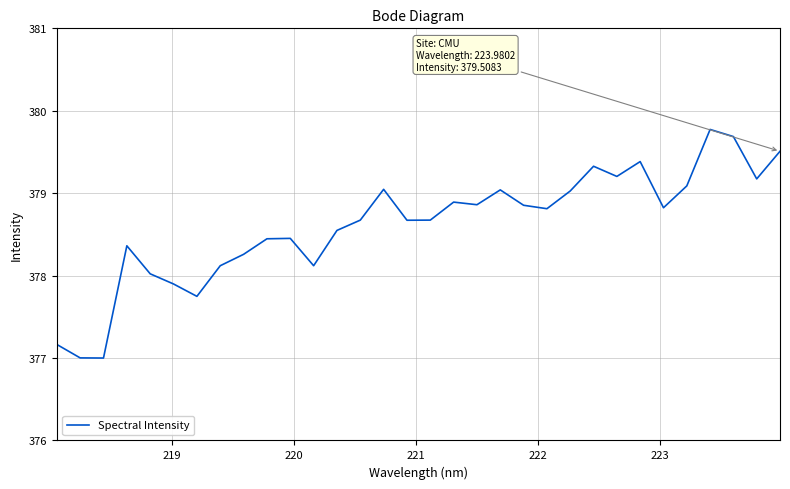

What is the maximum value shown in the chart?

379.8